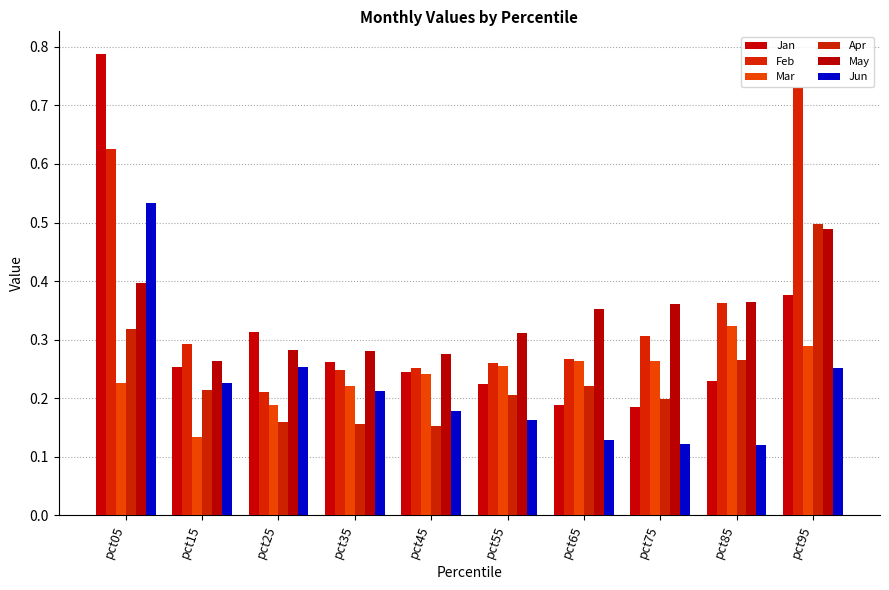

Are the bars horizontal?

No